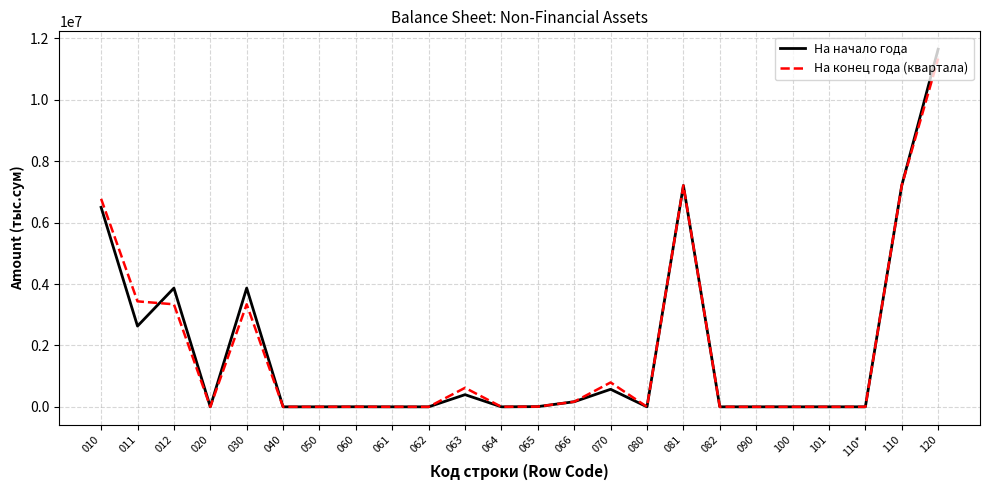

Which series has the largest range (max minus min)?

На начало года